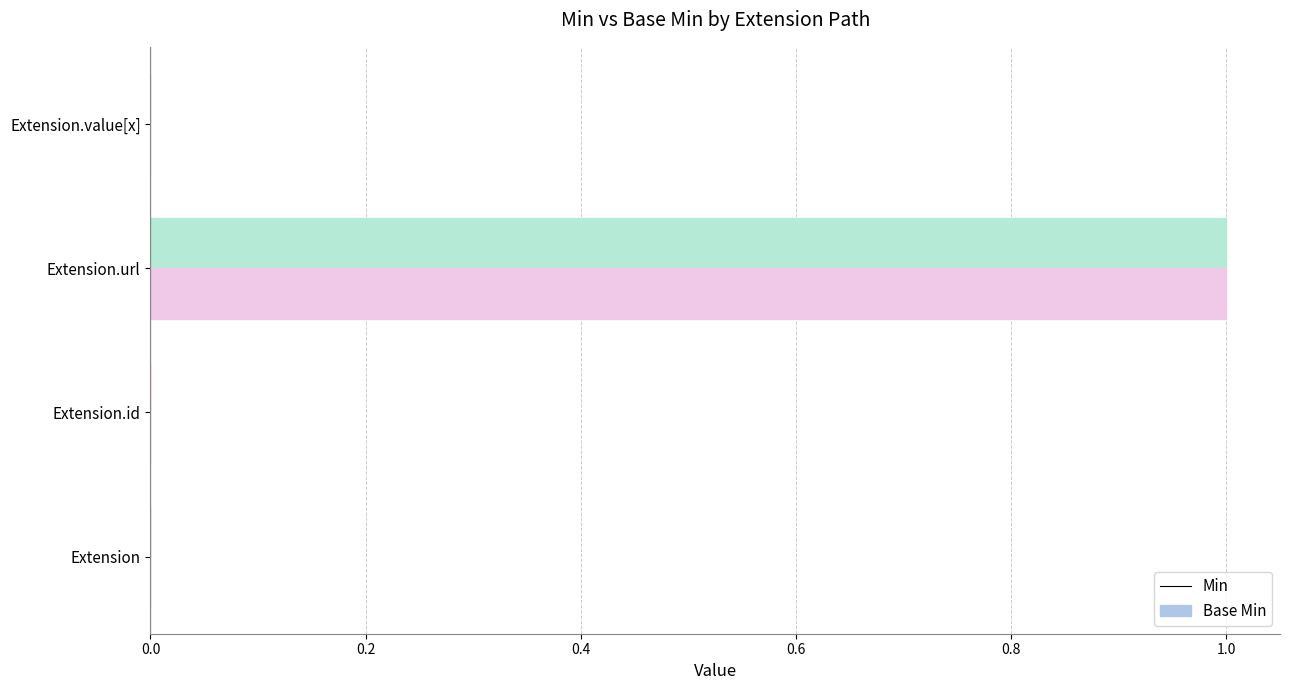

At which category is the sum across all series the highest?

Extension.url